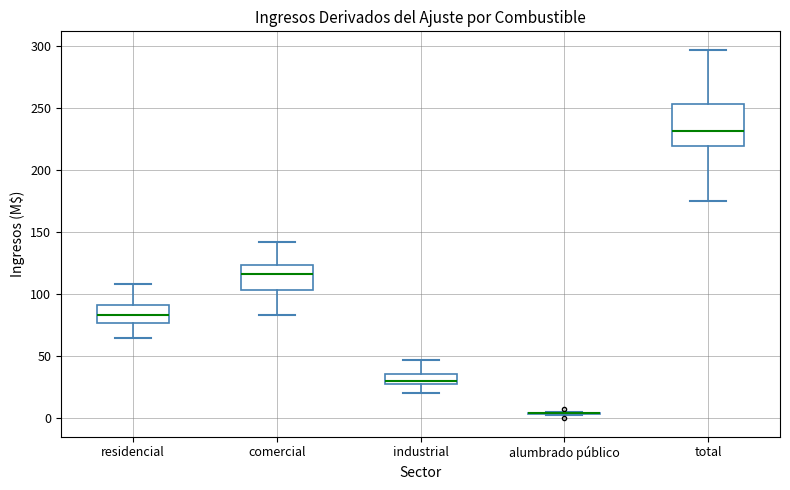

Reading left to right, read every box against the y-axis: the position of its median line, the range the box covers, and the ends of its whiskers. The values are not printed on the chart, so give them approximately, as read against the axis.

residencial: median 85, box 75 to 90, whiskers 65 to 110
comercial: median 115, box 105 to 125, whiskers 85 to 140
industrial: median 30 (just above the box's lower edge), box 30 to 35, whiskers 20 to 45
alumbrado público: box collapsed to a line at 5, whiskers 0 to 5
total: median 230, box 220 to 255, whiskers 175 to 295